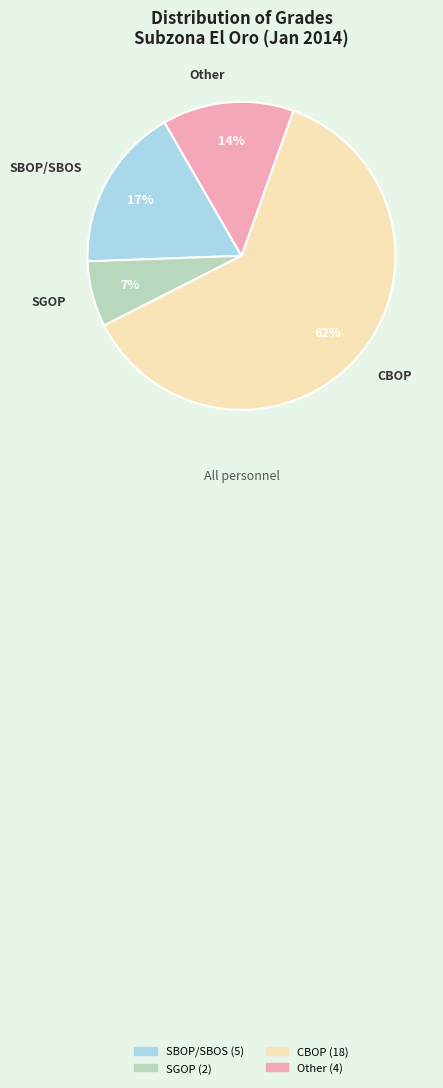

True or false: SBOP/SBOS accounts for 17% of the total.

True